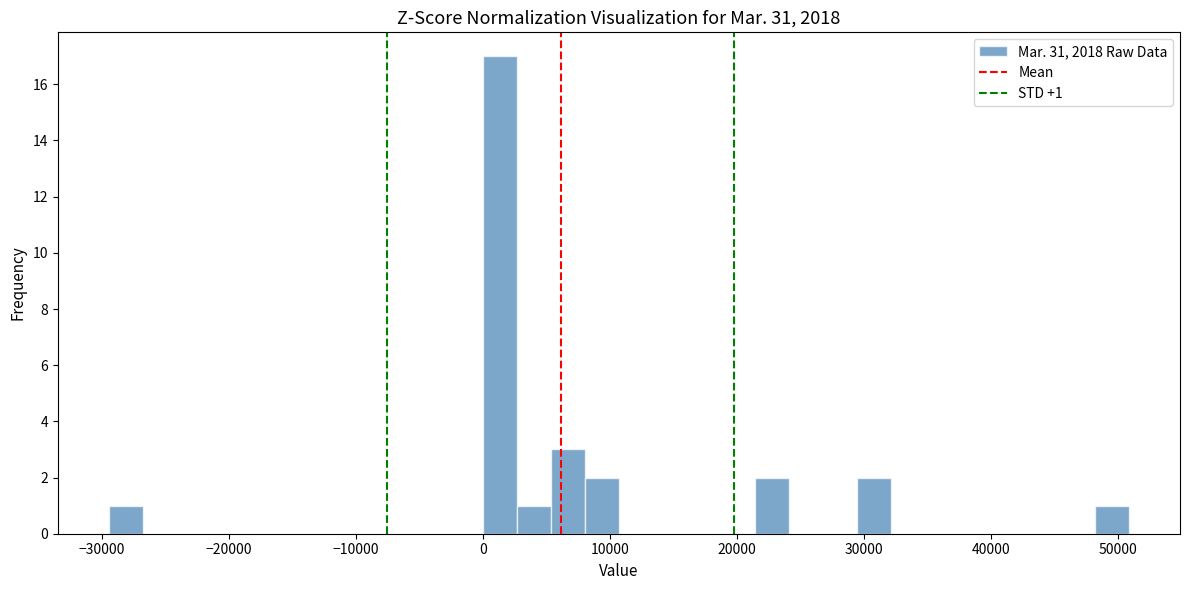

Around what value on the x-axis is the tallest bar? Give the approximate position of its centre, as read against the axis.

1000